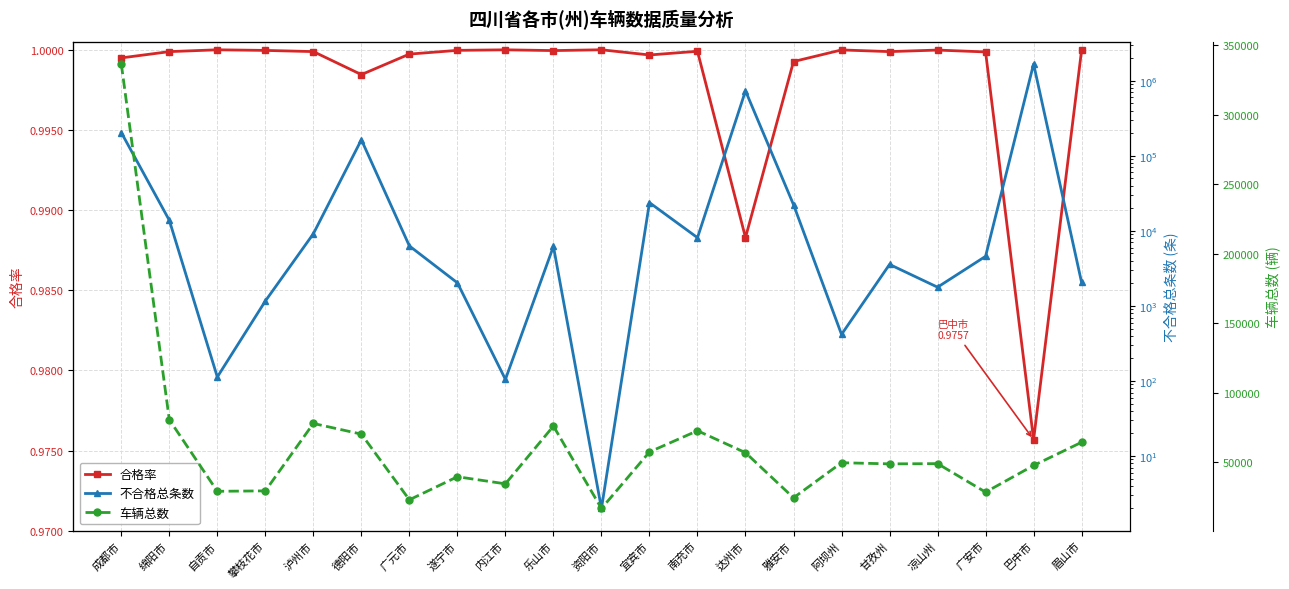

Which category has the lowest value across all series?

巴中市